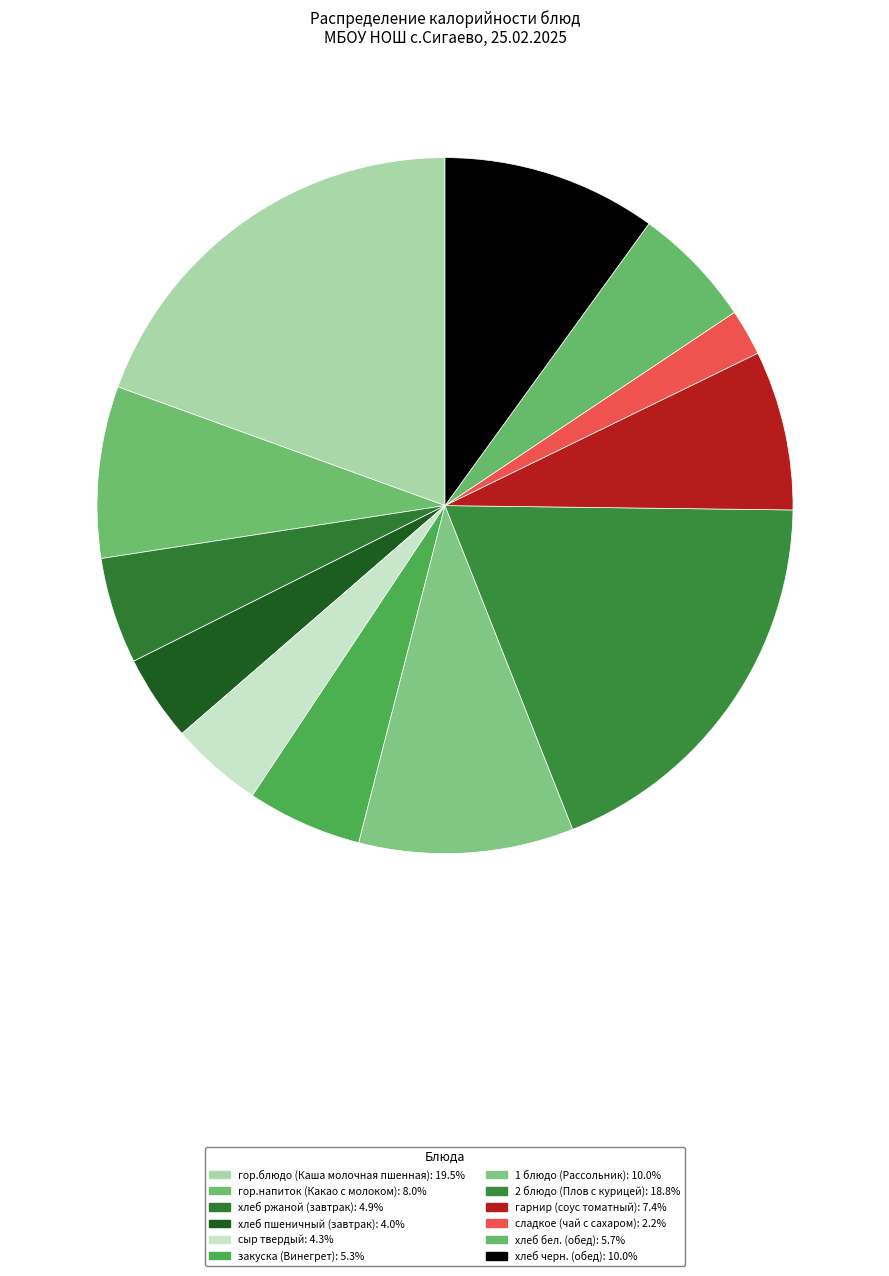

How much of the chart is everything except гор.напиток (Какао с молоком)?

92.0%